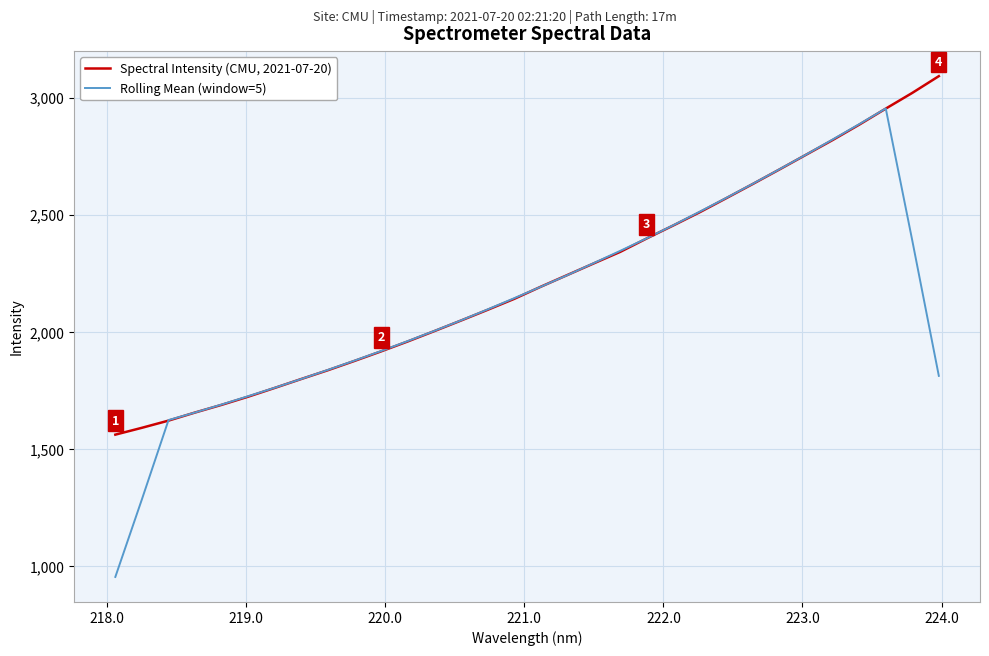

Rank the series by their average value, from highest to lowest.

Spectral Intensity (CMU, 2021-07-20), Rolling Mean (window=5)